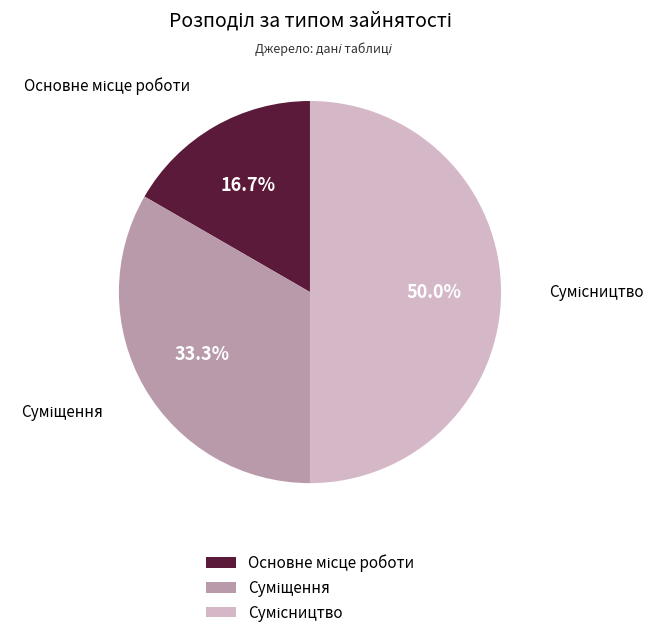

Is Сумісництво the majority of the pie?

No